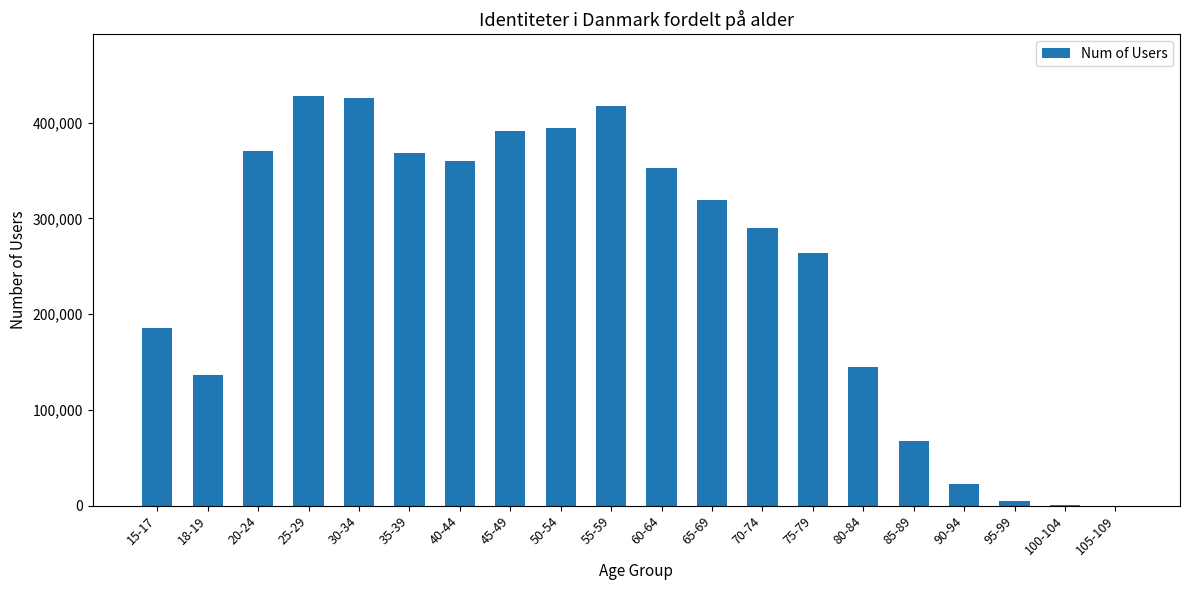

What is the sum of all values?

4943555